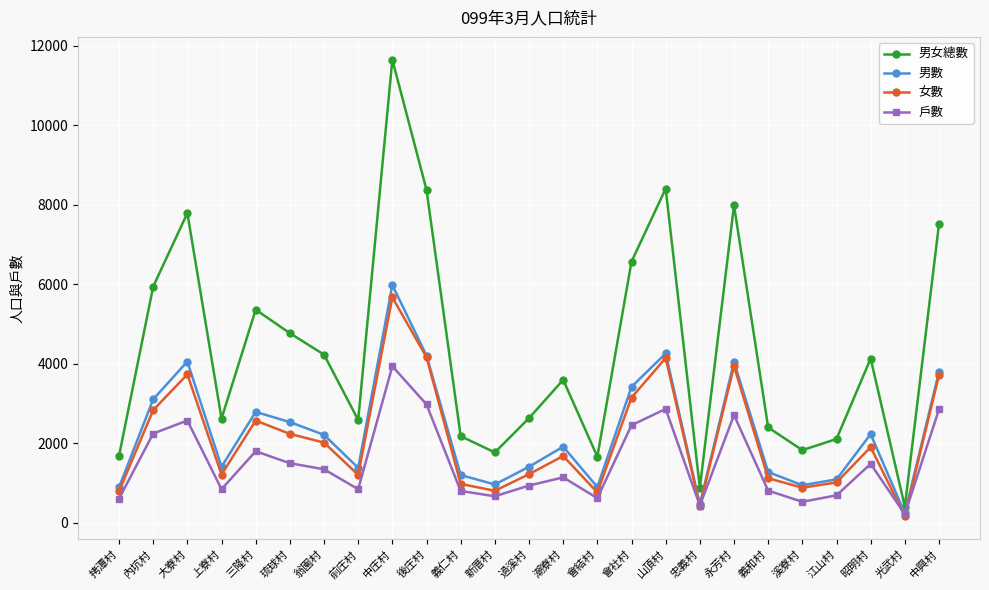

The value of 女數 at 拷潭村 is 260. True or false?

False